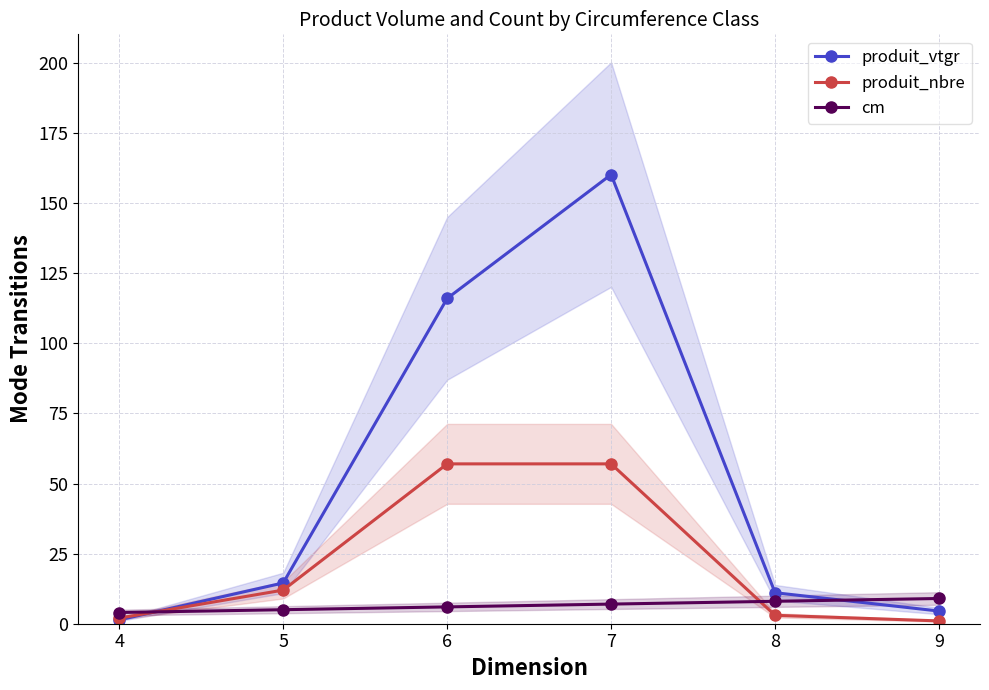

Reading right to left, what are all the values shown in this chart?

produit_vtgr: 9=4.5	8=11.1	7=160.2	6=116.0	5=14.5	4=1.4
produit_nbre: 9=1.0	8=3.0	7=57.0	6=57.0	5=12.0	4=2.0
cm: 9=9.0	8=8.0	7=7.0	6=6.0	5=5.0	4=4.0